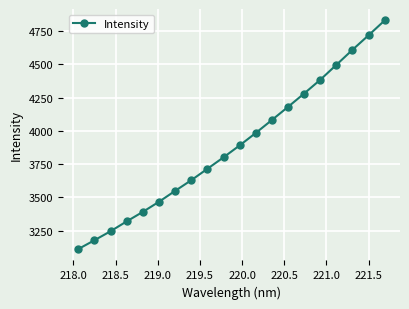

What is the value of the 8th point from the left?

3628.9